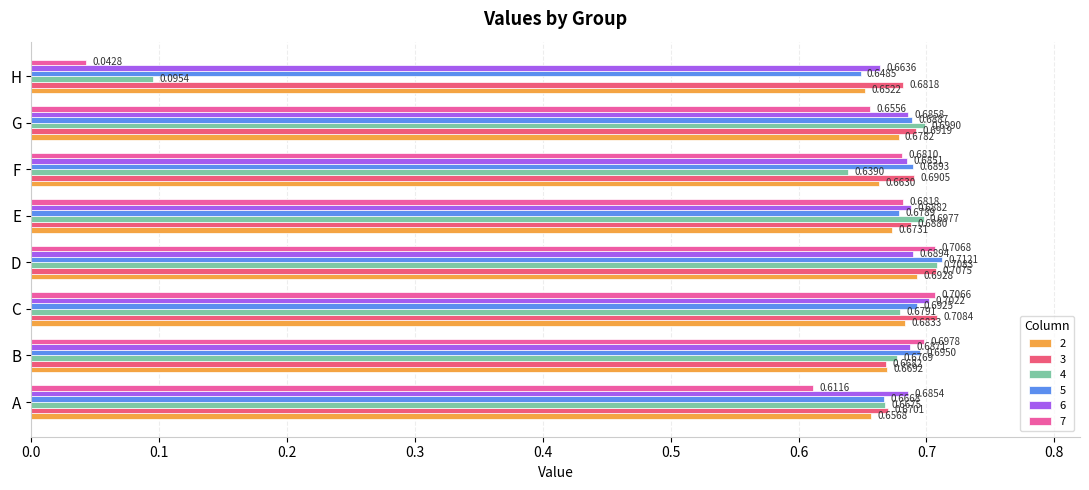

At which label does 4 reach its peak?

D